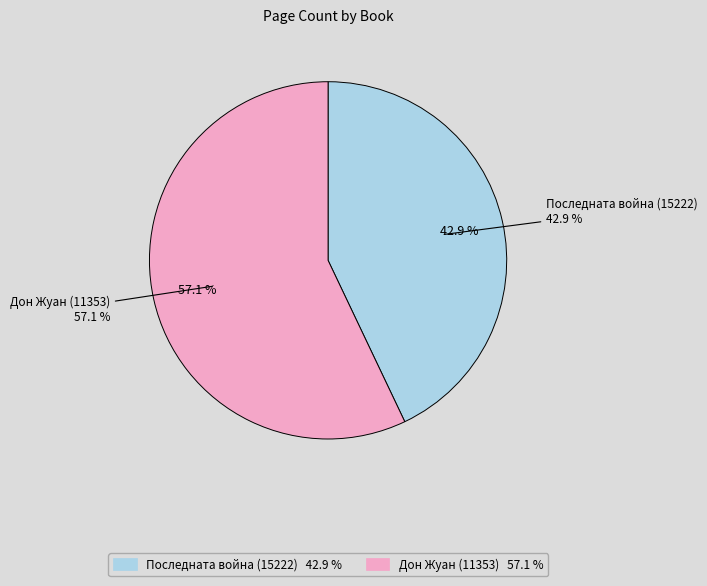

What percentage do Последната война (15222) and Дон Жуан (11353) together represent?

100.0%